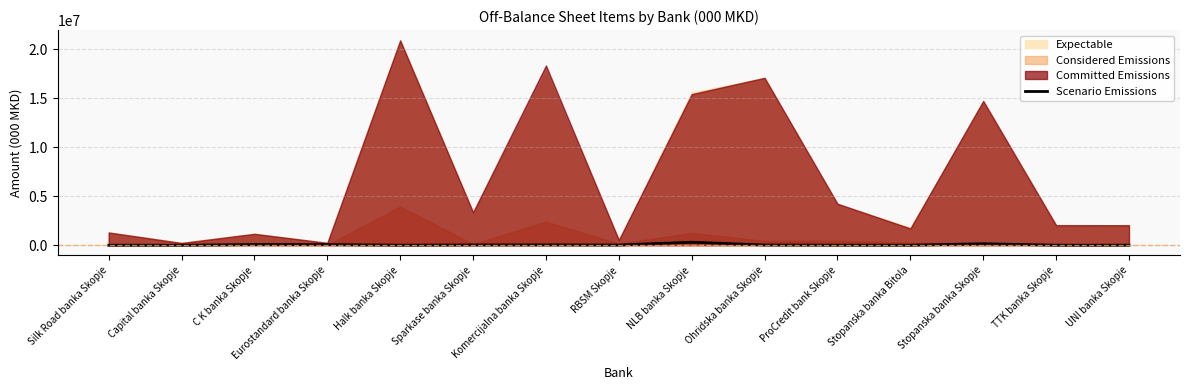

Where does the data first go above 18444?

C K banka Skopje